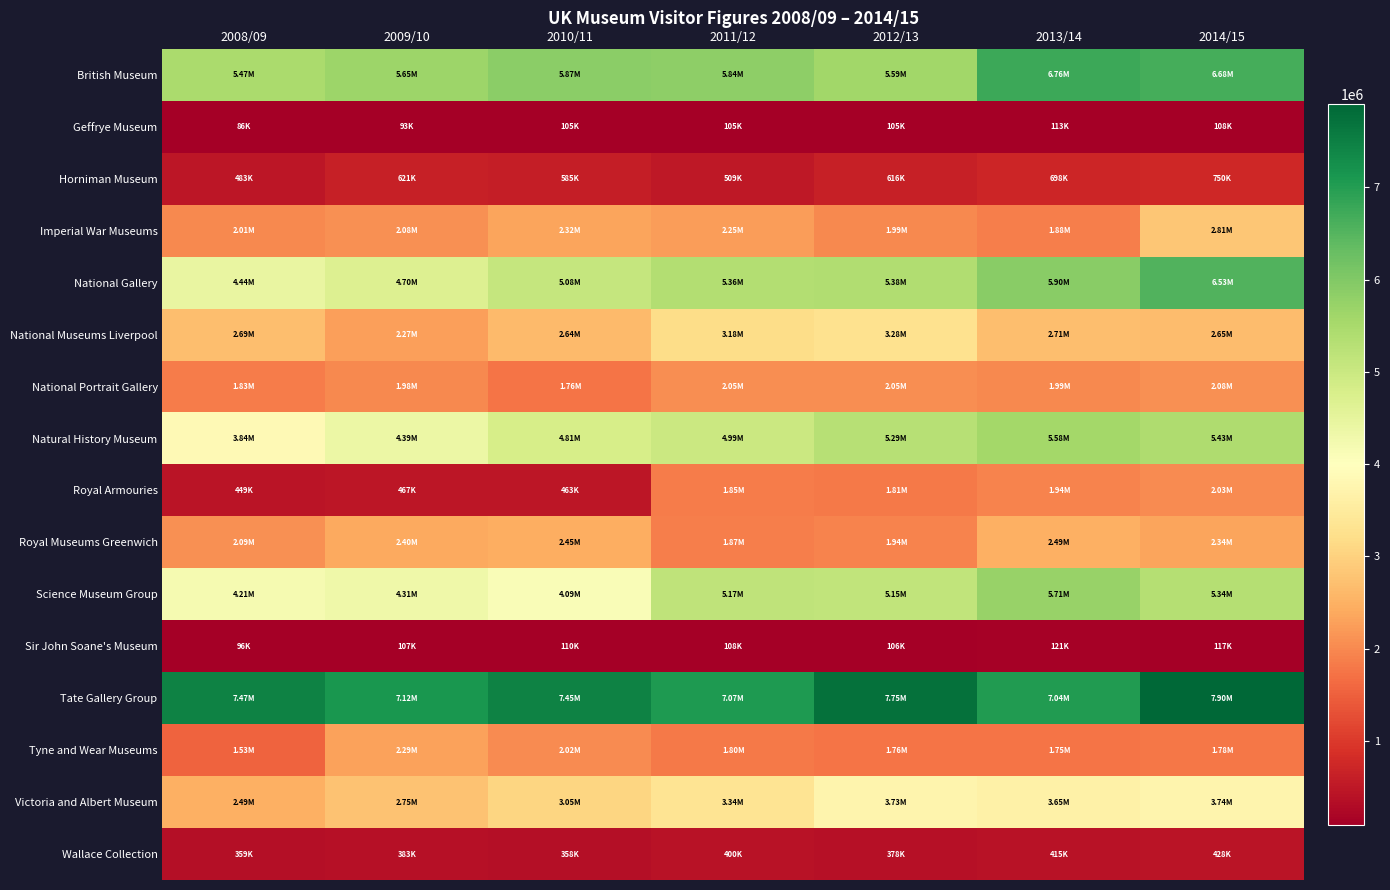

At how many categories does at least one series exceed 2178685?

7